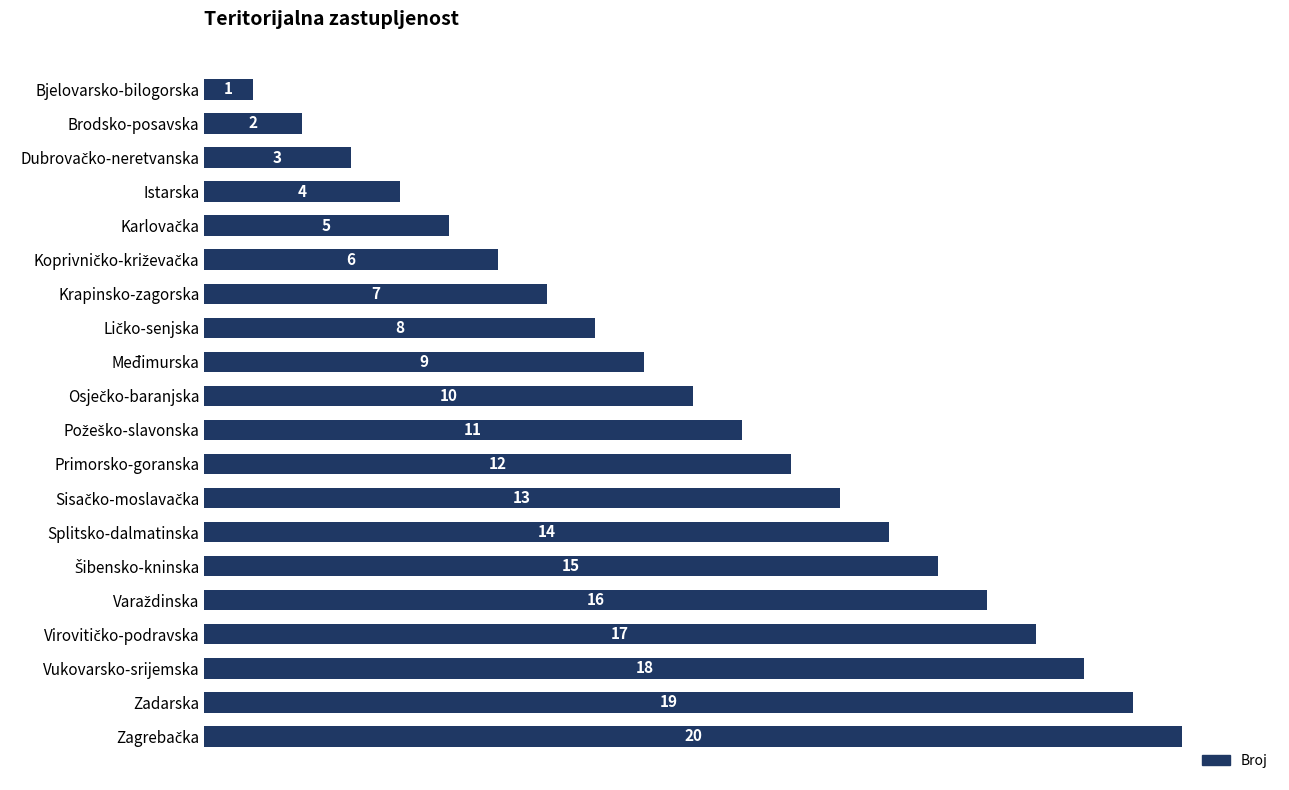

What is the approximate value at Međimurska, to the nearest 5?

10